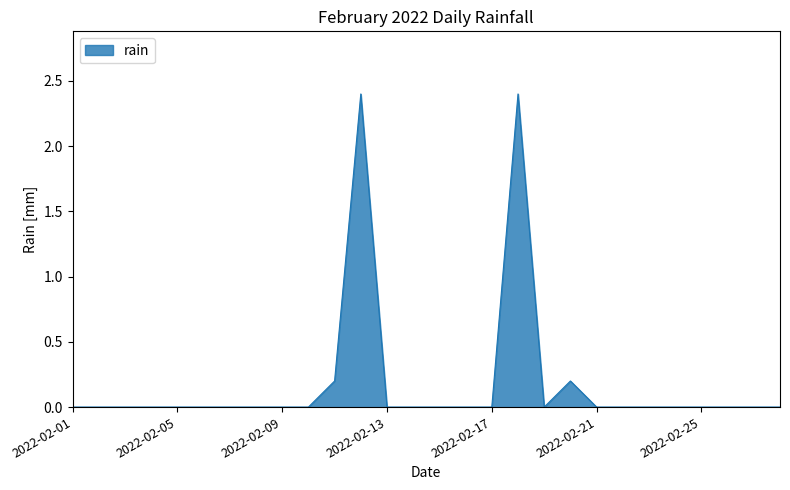

What is the maximum value shown in the chart?

2.4